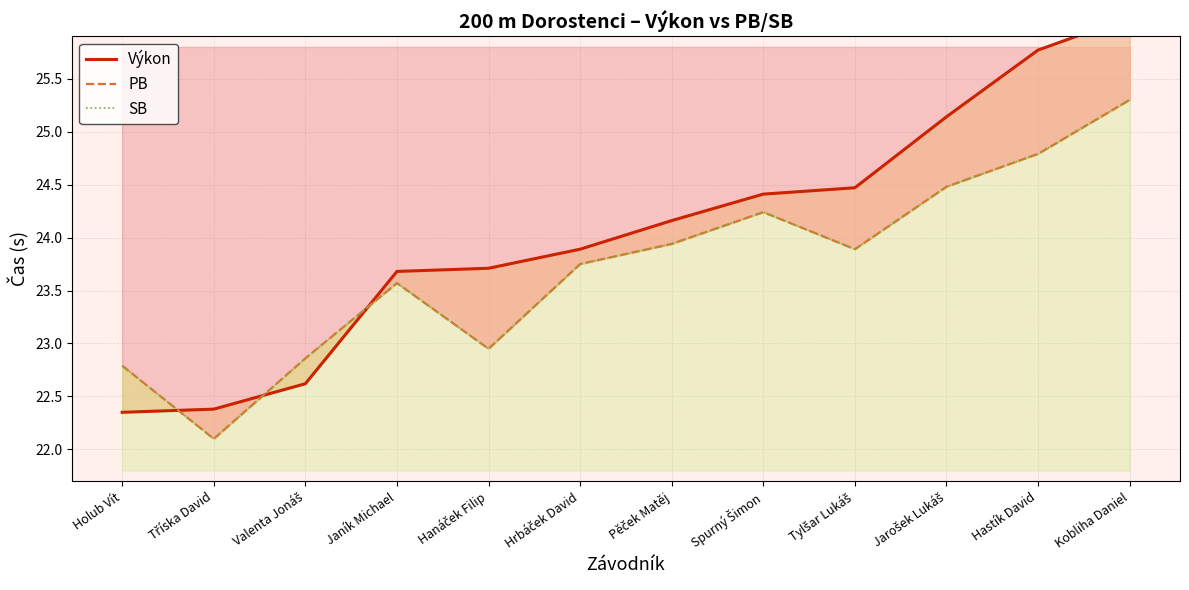

What is the difference between the maximum and second lowest values in the PB series?

2.5